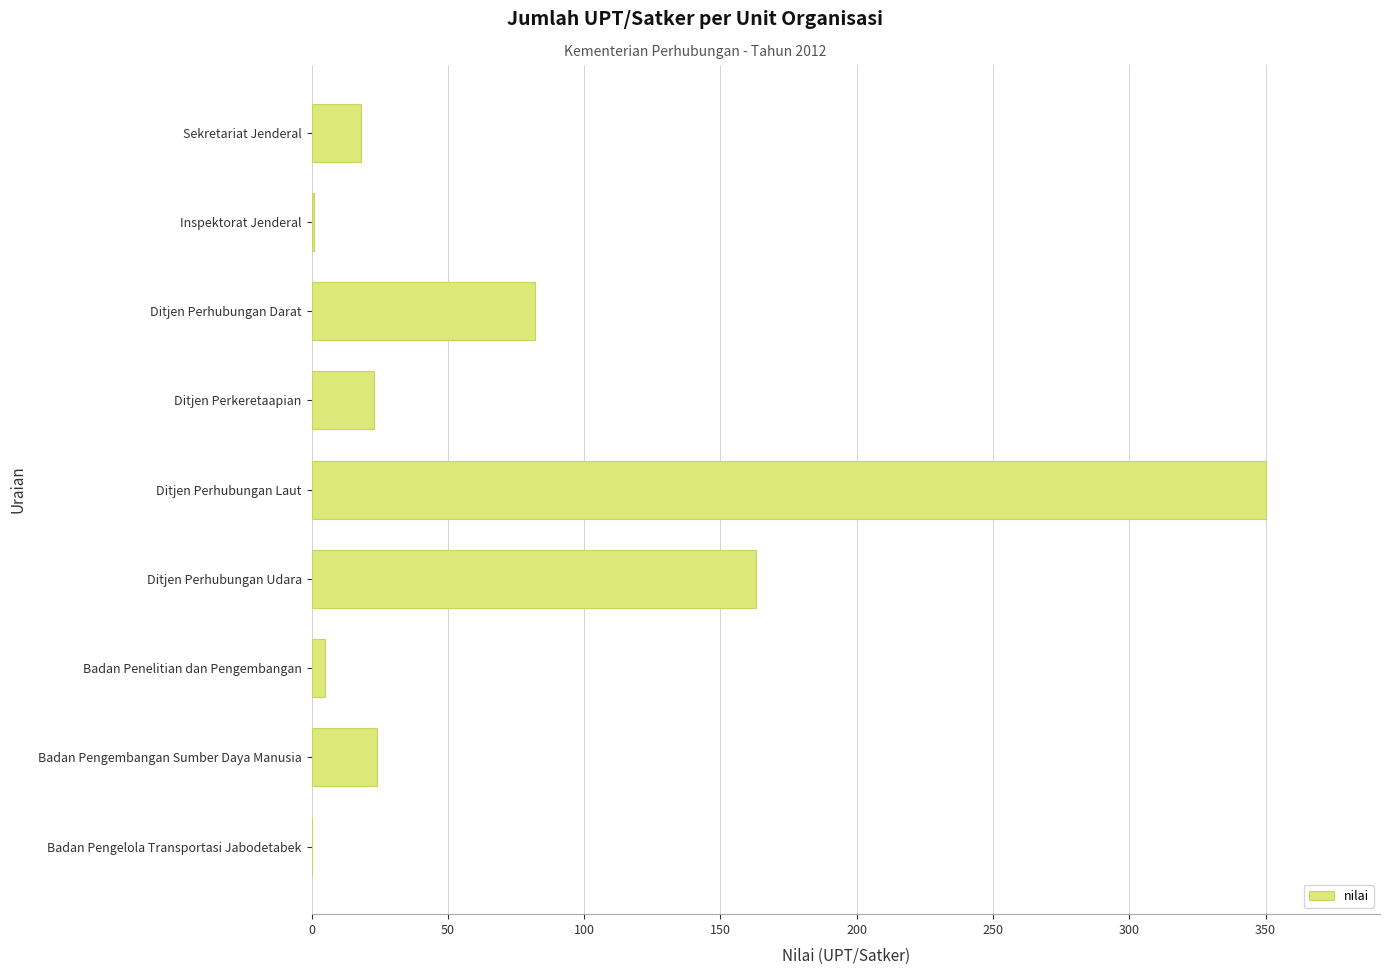

What is the sum of all values?

666